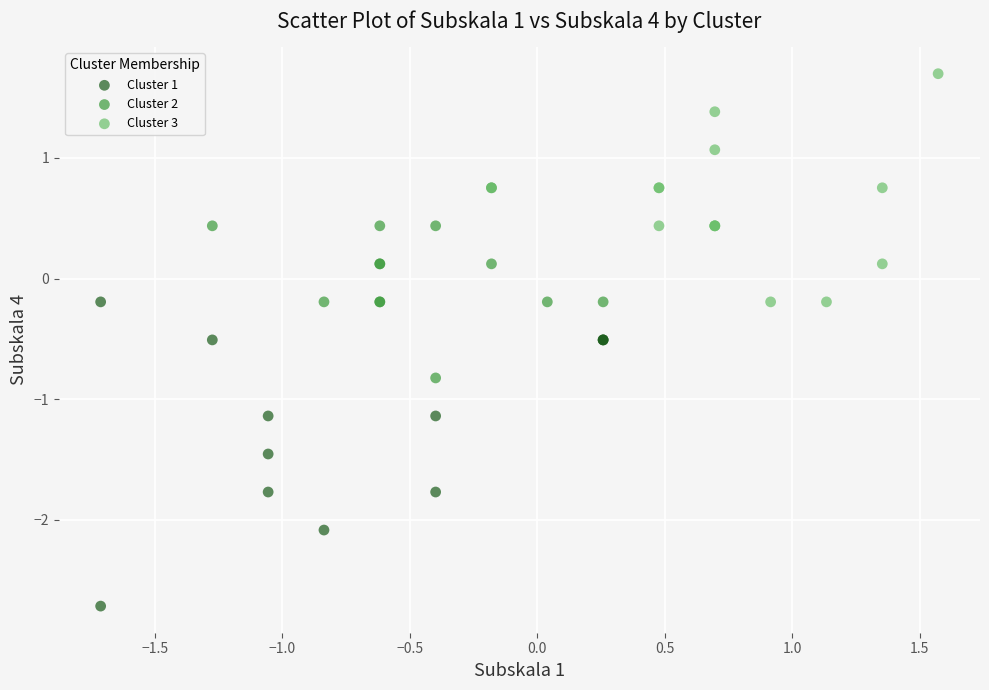

Which series contains the highest Y value?

Cluster 3